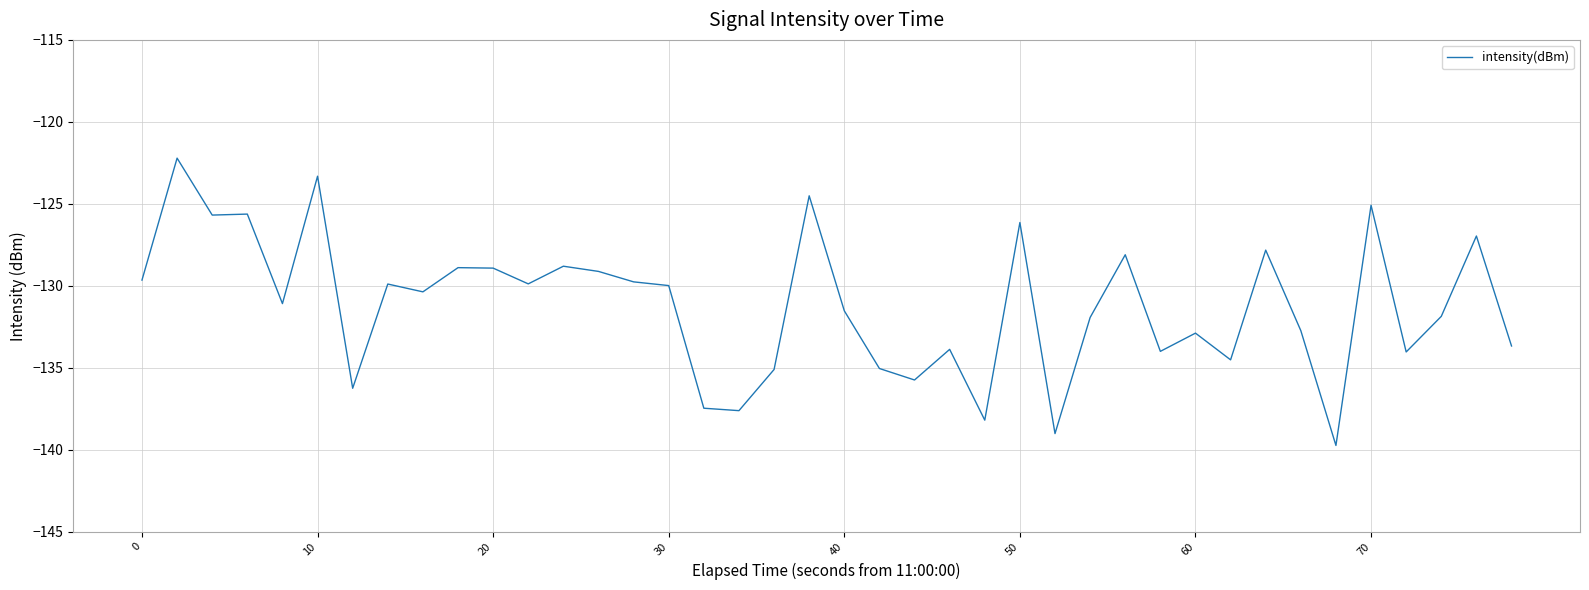

What is the difference between the maximum and minimum values?

17.5